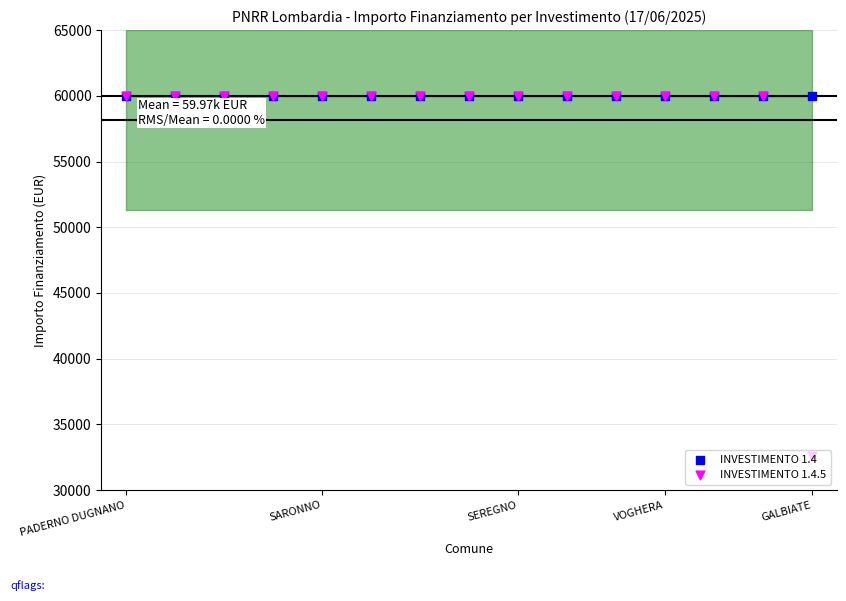

Which series reaches the minimum Y coordinate?

INVESTIMENTO 1.4.5